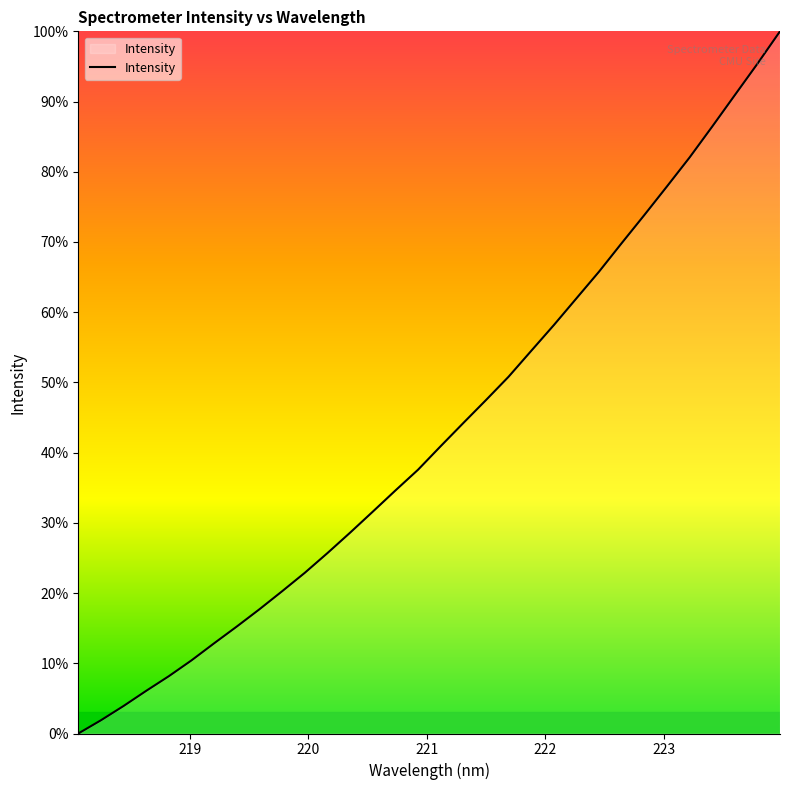

What is the maximum value shown in the chart?

100.0